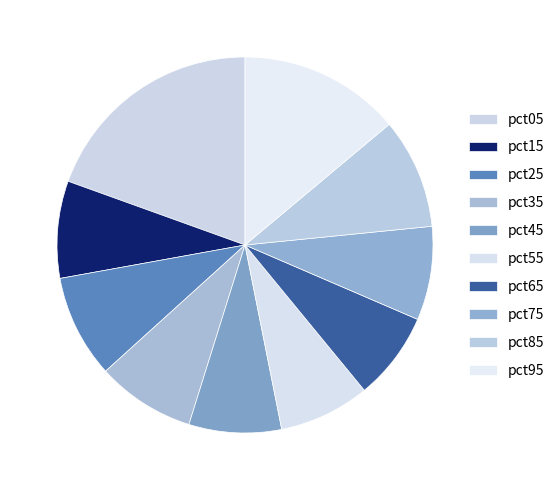

Does any single category account for the majority?

No